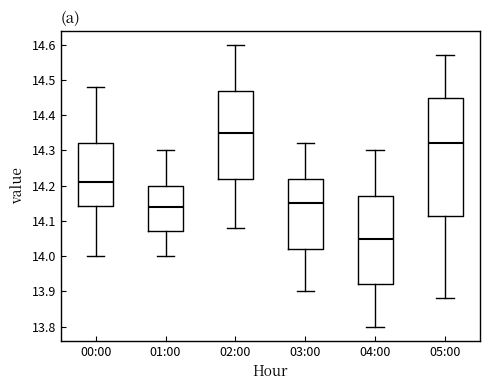

Where does the upper whisker of the box for 04:00 end on the y-axis? The values are not printed on the chart, so give them approximately, as read against the axis.

14.30